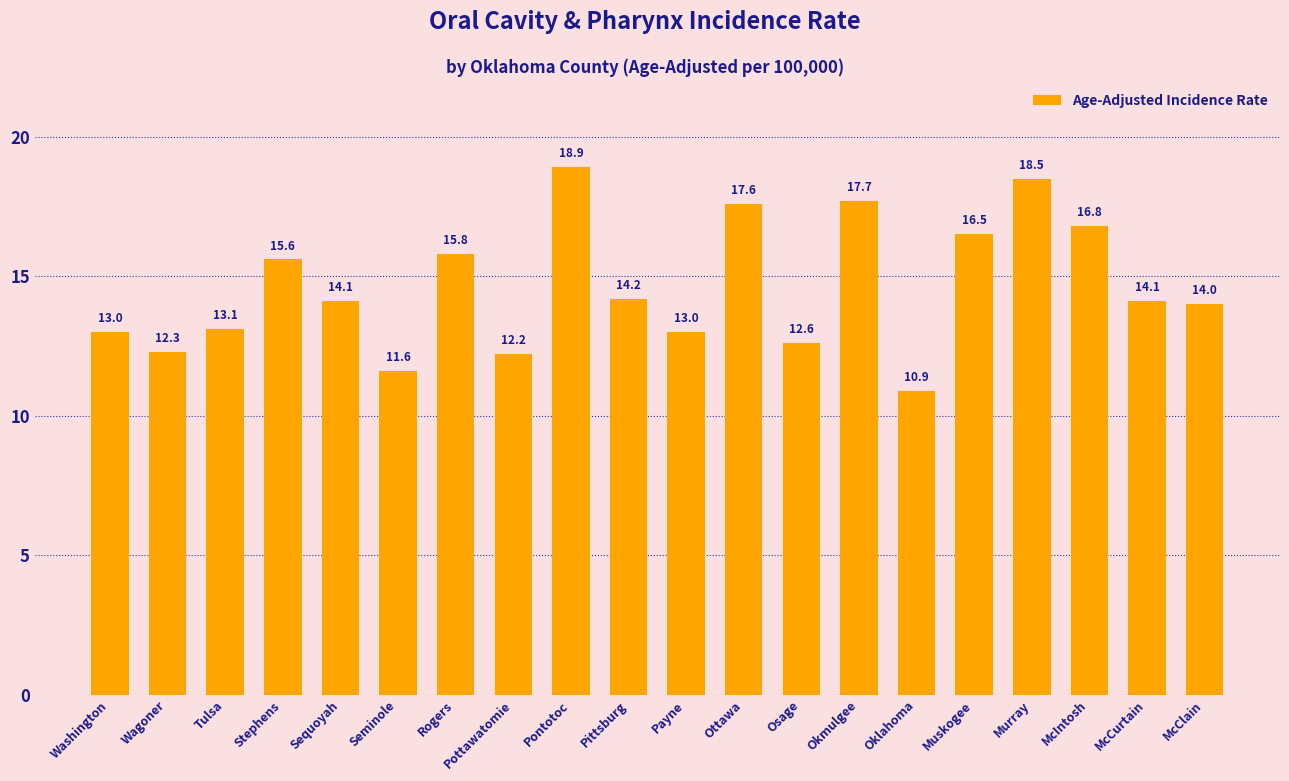

What position from the right is Muskogee?

5